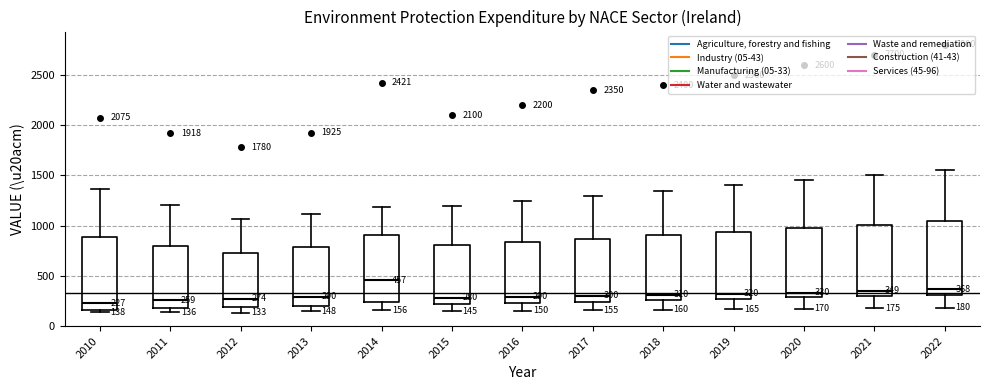

Which box's median line is the highest?

2014